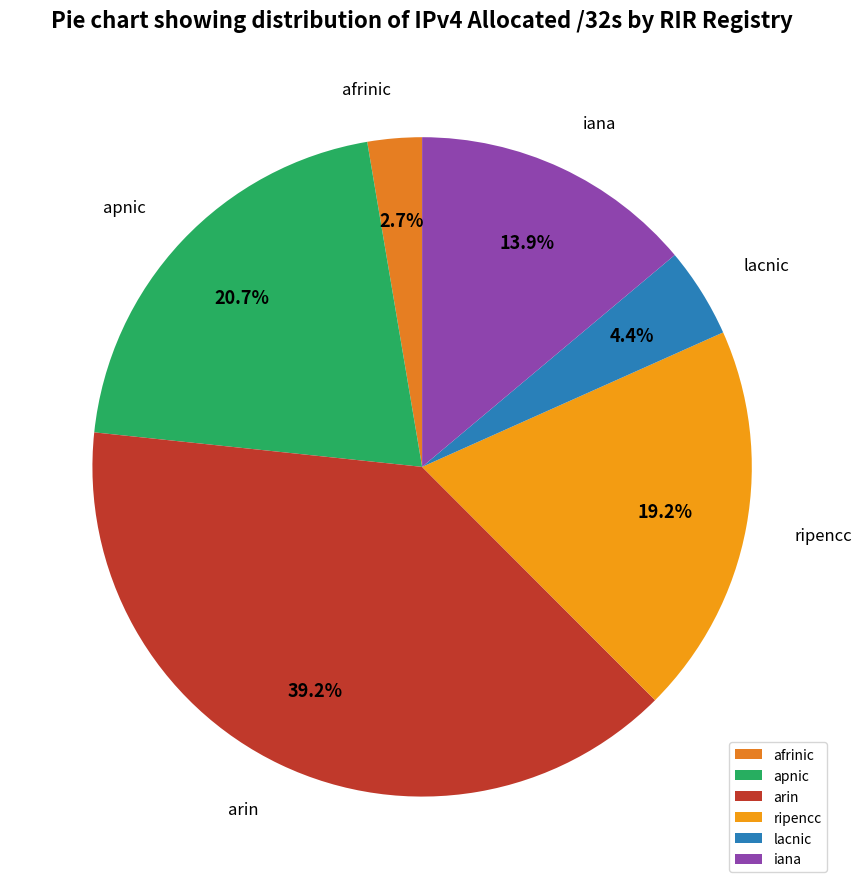

To the nearest percent, what is the difference between the iana and ripencc slice percentages?

5%